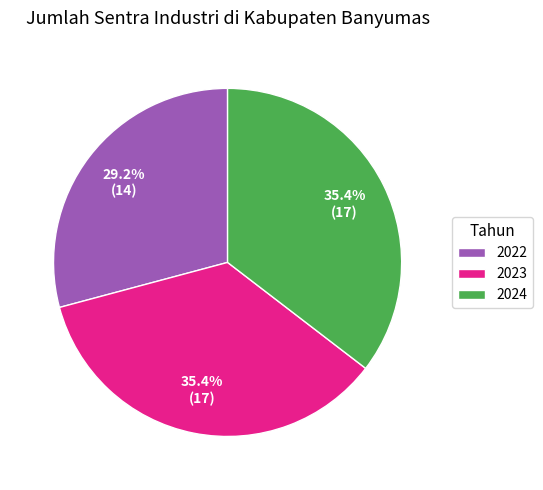

How many slices are in this pie chart?

3